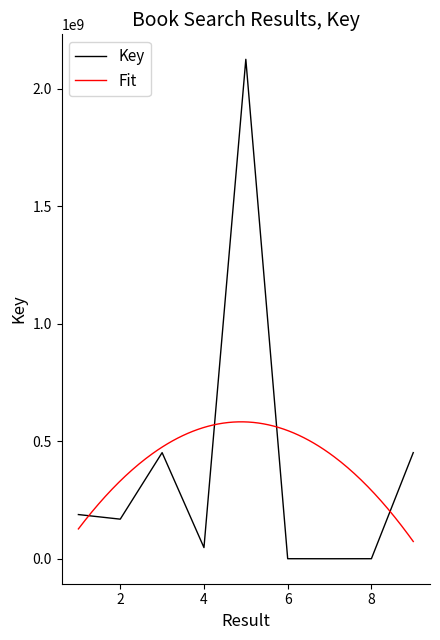

Approximately how many times larger is the value at 9 compared to 8?

2987.3